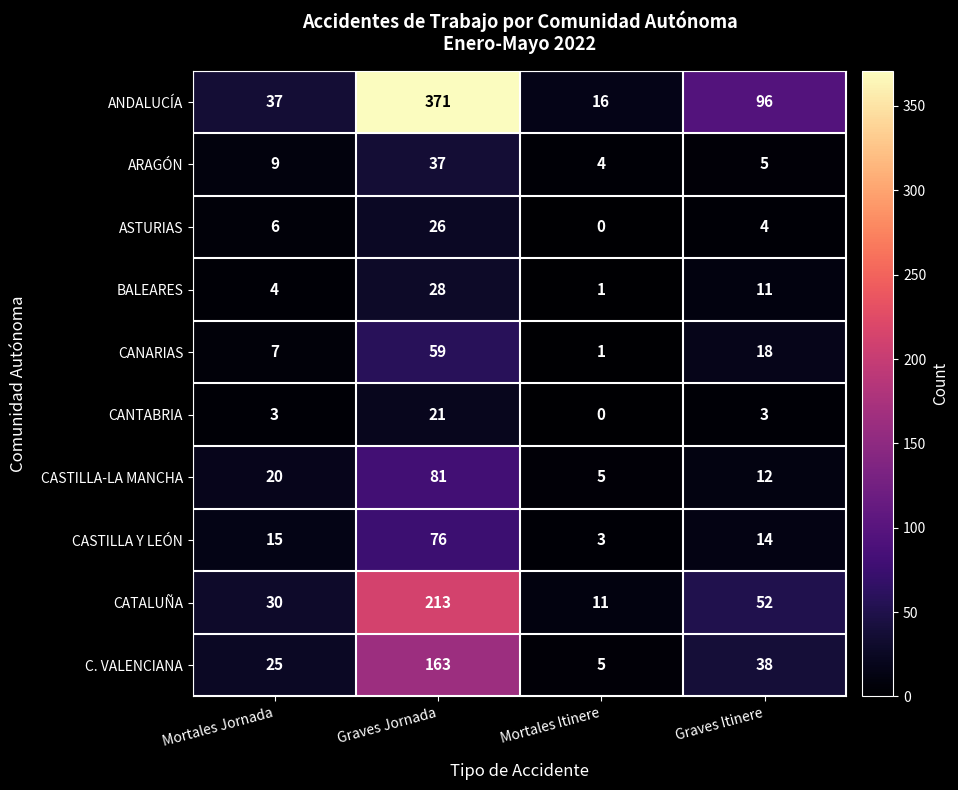

Which series has the largest range (max minus min)?

ANDALUCÍA